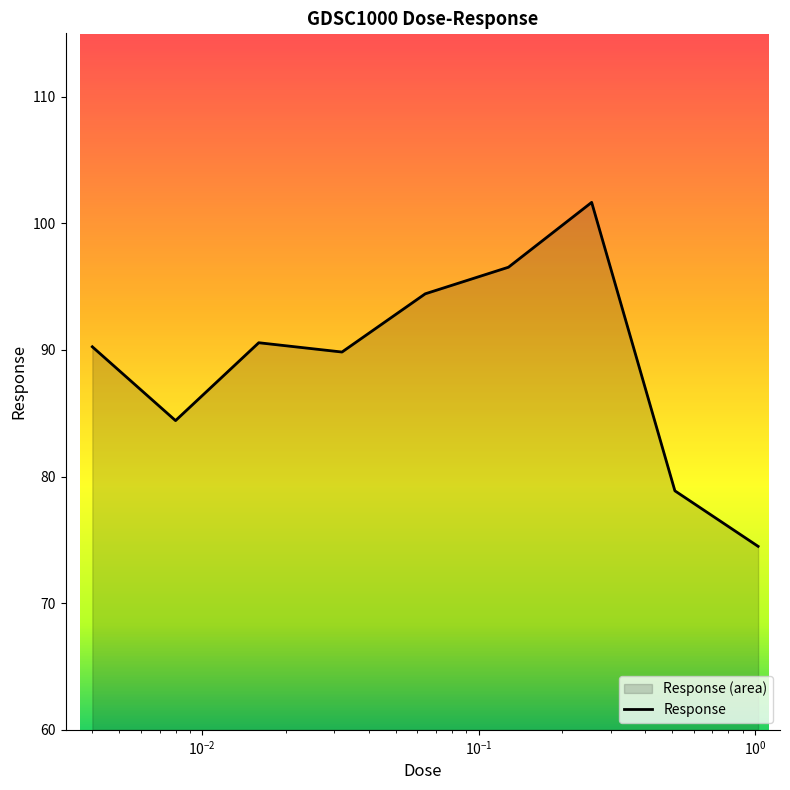

Reading left to right, extract all data points from this chart.

0.004=90.2	0.008=84.4	0.016=90.6	0.032=89.8	0.064=94.4	0.128=96.5	0.256=101.7	0.512=78.9	1.024=74.5